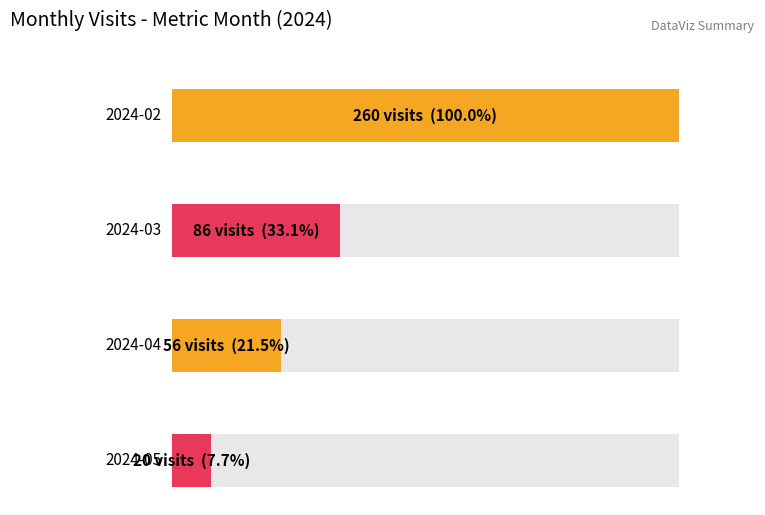

Which has a higher value, 2024-04 or 2024-03?

2024-03